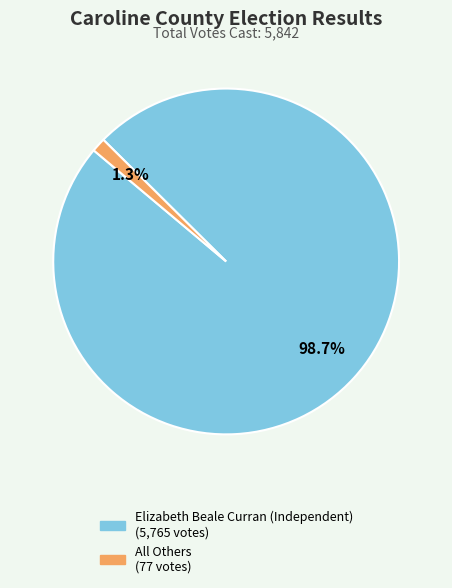

Which category has the smallest portion of the pie?

All Others